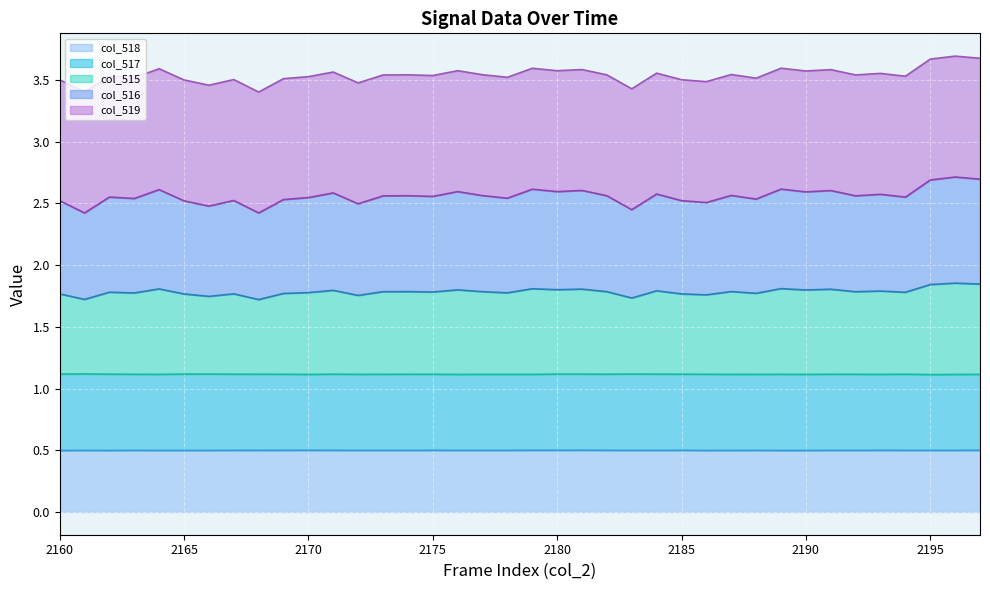

Where is the first local maximum for col_515?

2162